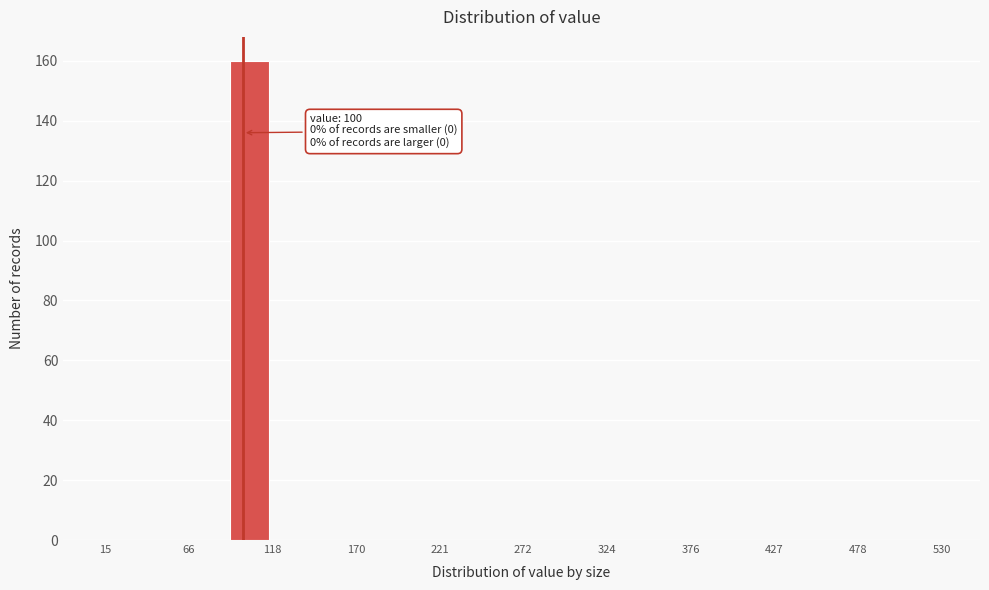

Read against the x-axis, roughly where is the centre of the tallest bar?

100